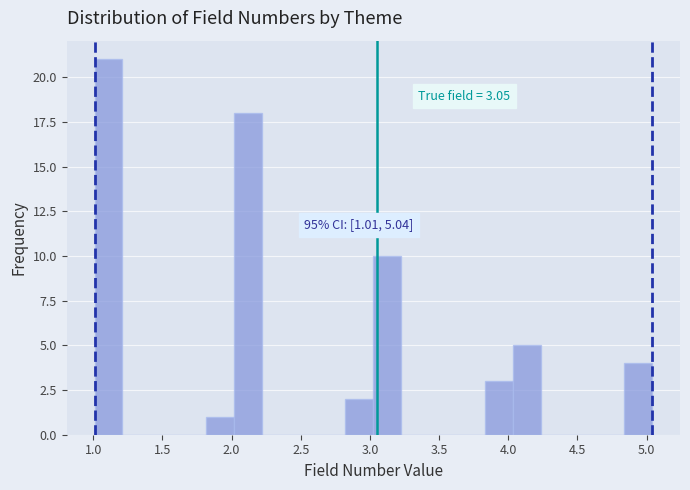

Which range on the x-axis has the tallest bar?

1.00 to 1.20